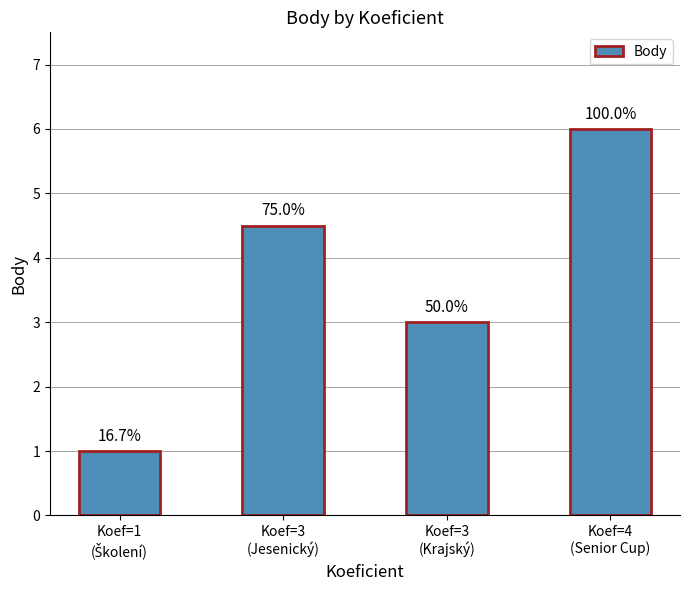

Reading left to right, transcribe all the data shown in this chart.

Koef=1
(Školení)=1.0	Koef=3
(Jesenický)=4.5	Koef=3
(Krajský)=3.0	Koef=4
(Senior Cup)=6.0